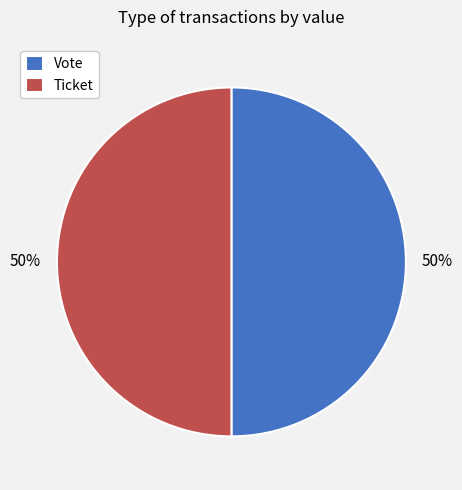

The Vote slice represents 50% of the pie. True or false?

True